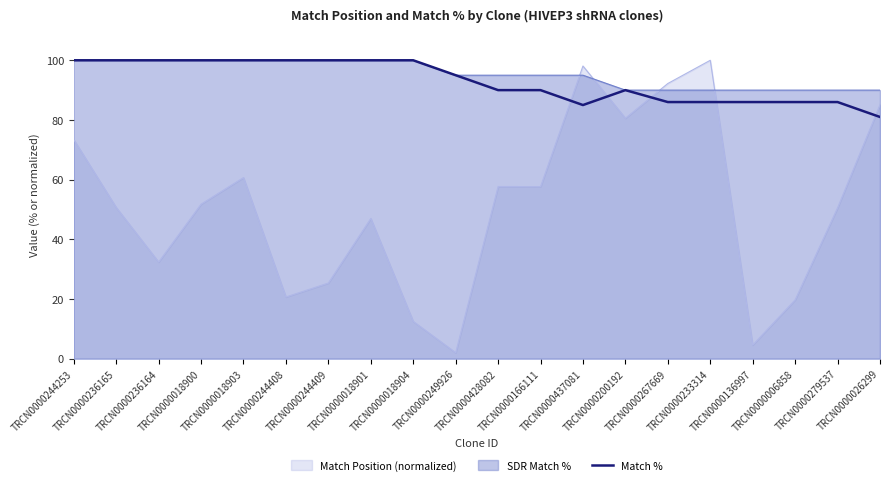

Which label corresponds to the smallest value in the chart?

TRCN0000249926